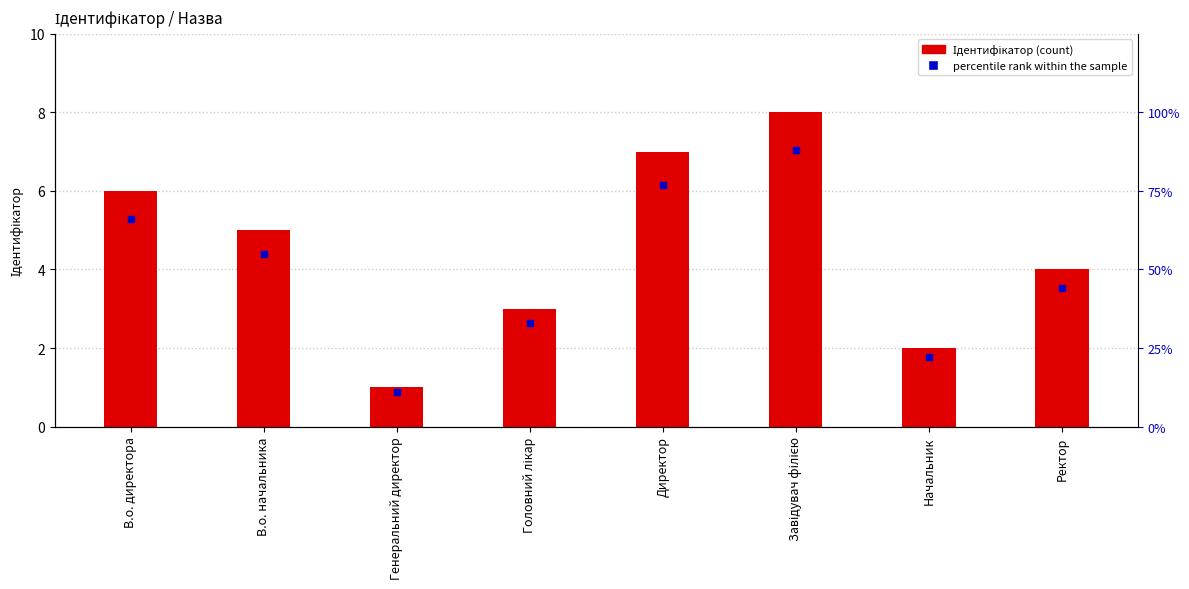

Is it true that the value at Ректор is 4?

True